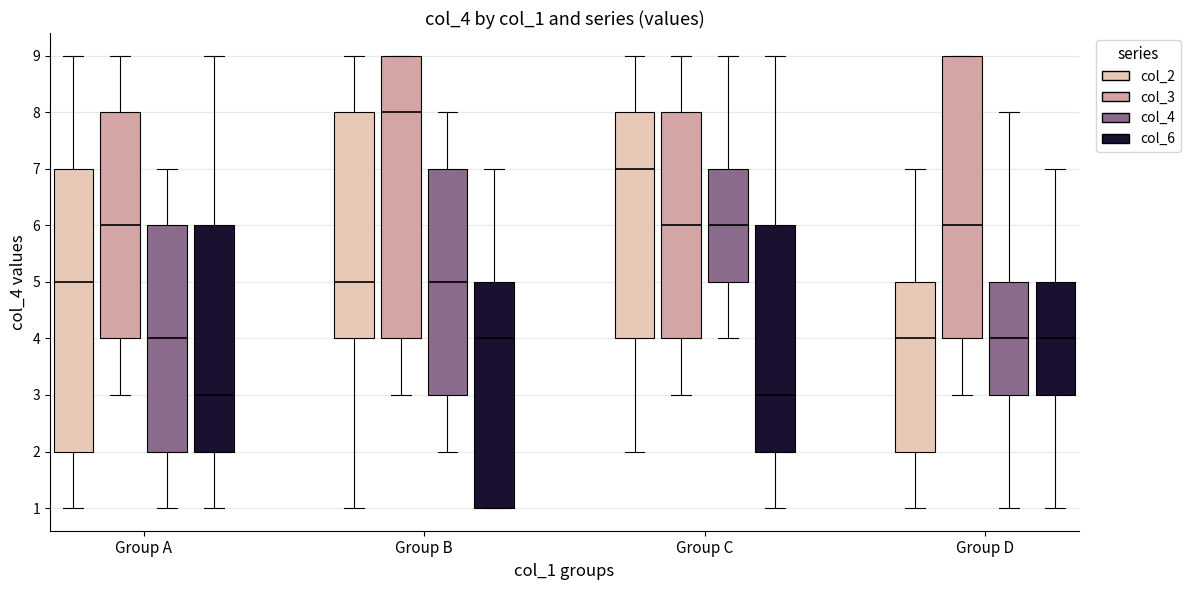

Reading left to right, read every box against the y-axis: the position of its median line, the range the box covers, and the ends of its whiskers. The values are not printed on the chart, so give them approximately, as read against the axis.

Group A (col_2): median 5, box 2 to 7, whiskers 1 to 9
Group A (col_3): median 6, box 4 to 8, whiskers 3 to 9
Group A (col_4): median 4, box 2 to 6, whiskers 1 to 7
Group A (col_6): median 3, box 2 to 6, whiskers 1 to 9
Group B (col_2): median 5, box 4 to 8, whiskers 1 to 9
Group B (col_3): median 8, box 4 to 9, whiskers 3 to 9
Group B (col_4): median 5, box 3 to 7, whiskers 2 to 8
Group B (col_6): median 4, box 1 to 5, whiskers 1 to 7
Group C (col_2): median 7, box 4 to 8, whiskers 2 to 9
Group C (col_3): median 6, box 4 to 8, whiskers 3 to 9
Group C (col_4): median 6, box 5 to 7, whiskers 4 to 9
Group C (col_6): median 3, box 2 to 6, whiskers 1 to 9
Group D (col_2): median 4, box 2 to 5, whiskers 1 to 7
Group D (col_3): median 6, box 4 to 9, whiskers 3 to 9
Group D (col_4): median 4, box 3 to 5, whiskers 1 to 8
Group D (col_6): median 4, box 3 to 5, whiskers 1 to 7